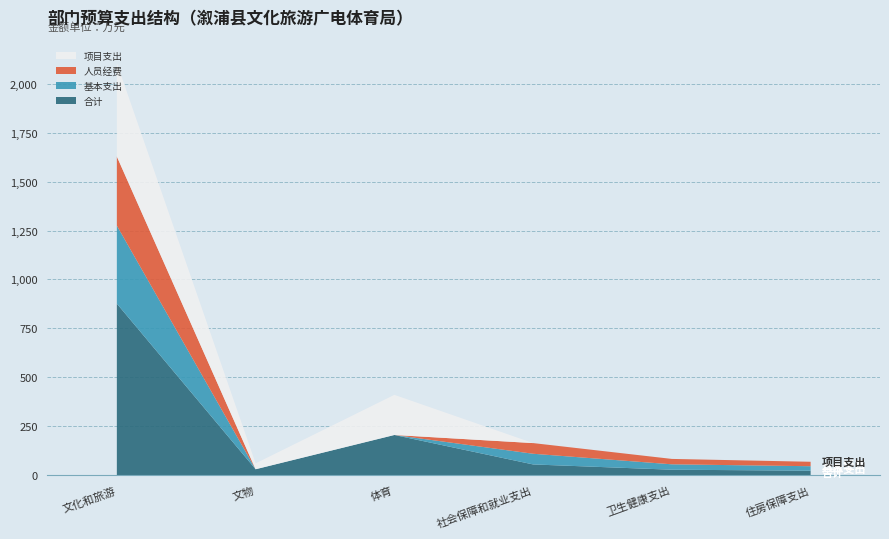

Reading left to right, what are all the values shown in this chart?

合计: 文化和旅游=876.5	文物=30.0	体育=205.1	社会保障和就业支出=54.6	卫生健康支出=27.6	住房保障支出=22.7
基本支出: 文化和旅游=398.6	文物=0.0	体育=0.0	社会保障和就业支出=54.6	卫生健康支出=27.6	住房保障支出=22.7
人员经费: 文化和旅游=353.0	文物=0.0	体育=0.0	社会保障和就业支出=54.6	卫生健康支出=27.6	住房保障支出=22.7
项目支出: 文化和旅游=477.9	文物=30.0	体育=205.1	社会保障和就业支出=0.0	卫生健康支出=0.0	住房保障支出=0.0